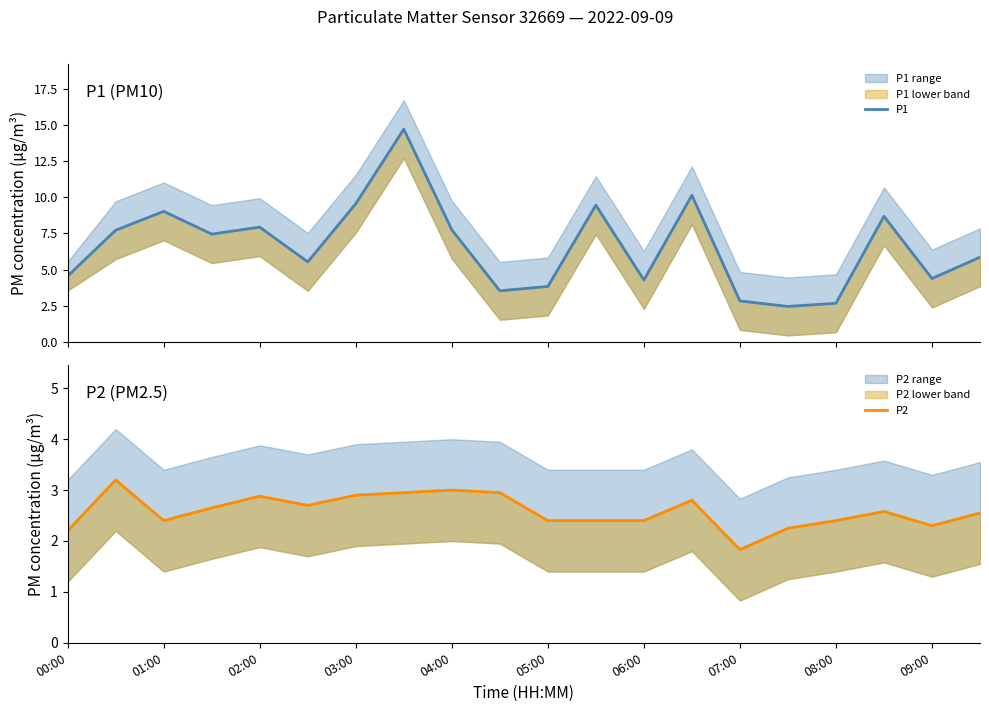

Does the chart have visible grid lines?

No